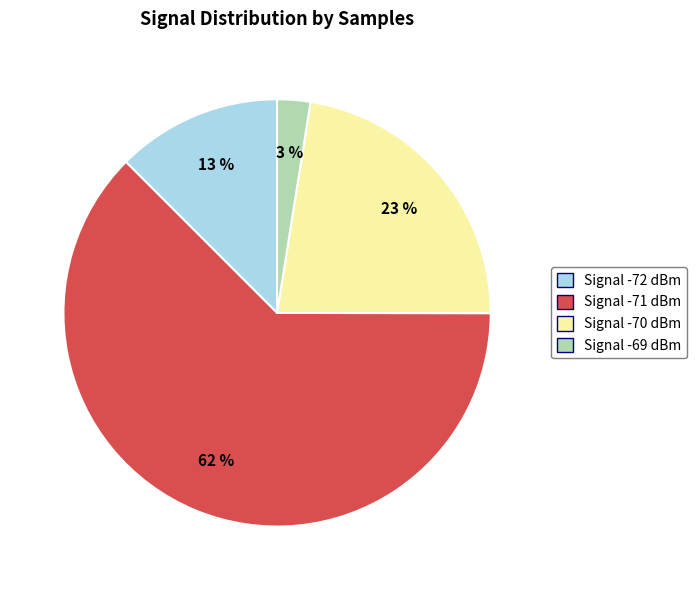

To the nearest percent, what portion does Signal -69 dBm represent?

3%